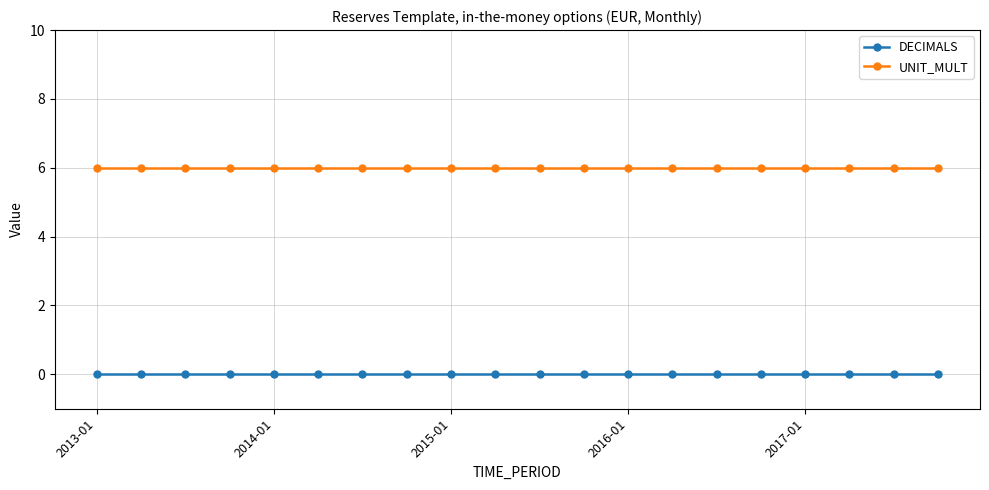

What is the greatest value displayed?

6